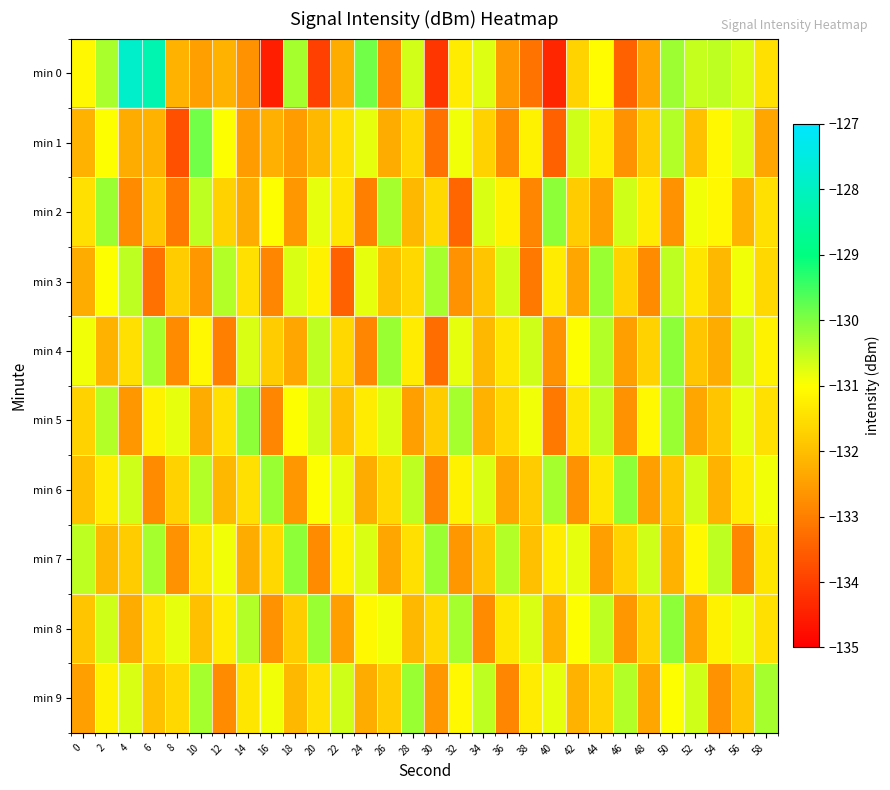

Which series changed the most between 14 and 26?

min 2